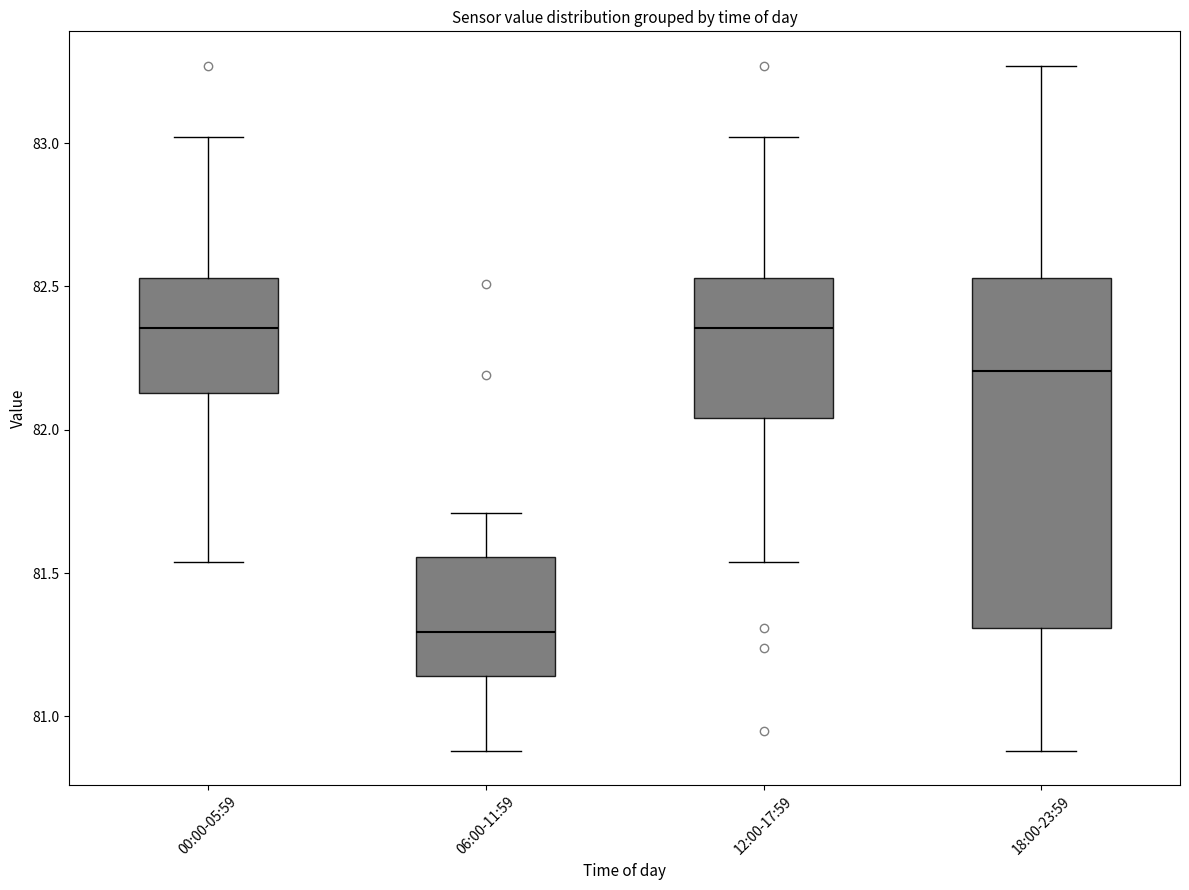

Reading left to right, transcribe this box plot: for each box, give where its median line is, the range the box spans, and where its two whiskers end, as read against the y-axis. The values are not printed on the chart, so give them approximately, as read against the axis.

00:00-05:59: median 82.35, box 82.15 to 82.55, whiskers 81.55 to 83.00
06:00-11:59: median 81.30, box 81.15 to 81.55, whiskers 80.90 to 81.70
12:00-17:59: median 82.35, box 82.05 to 82.55, whiskers 81.55 to 83.00
18:00-23:59: median 82.20, box 81.30 to 82.55, whiskers 80.90 to 83.25